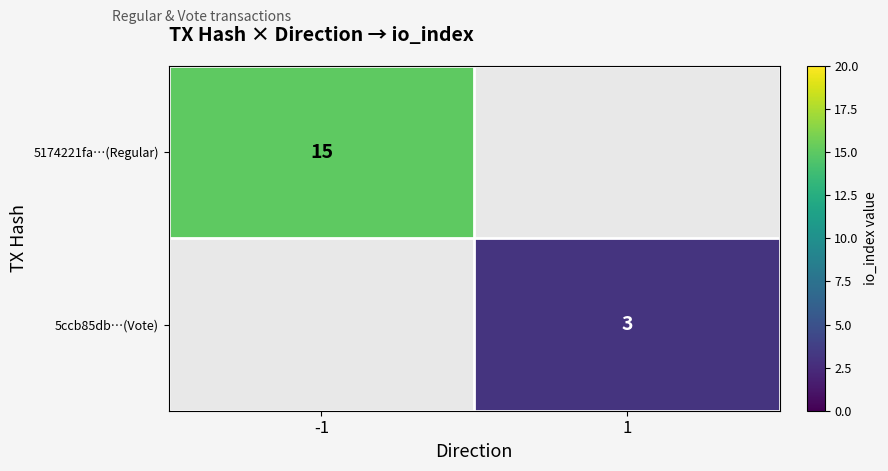

Is the value of 5174221fa…(Regular) at -1 greater than the value of 5ccb85db…(Vote) at 1?

Yes